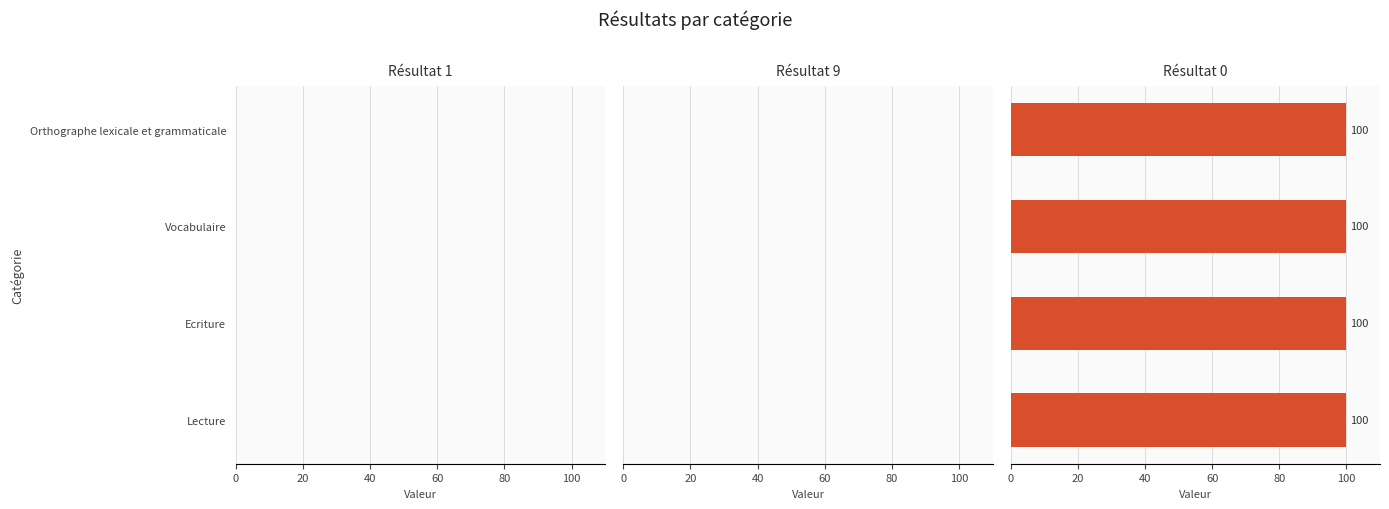

At how many categories does at least one series exceed 64?

4